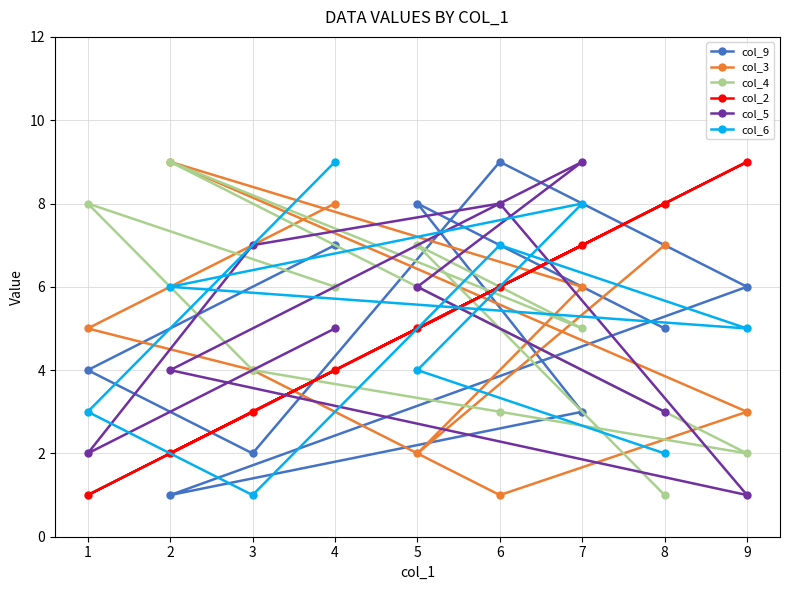

Is the value of col_9 at 7 greater than the value of col_4 at 3?

No